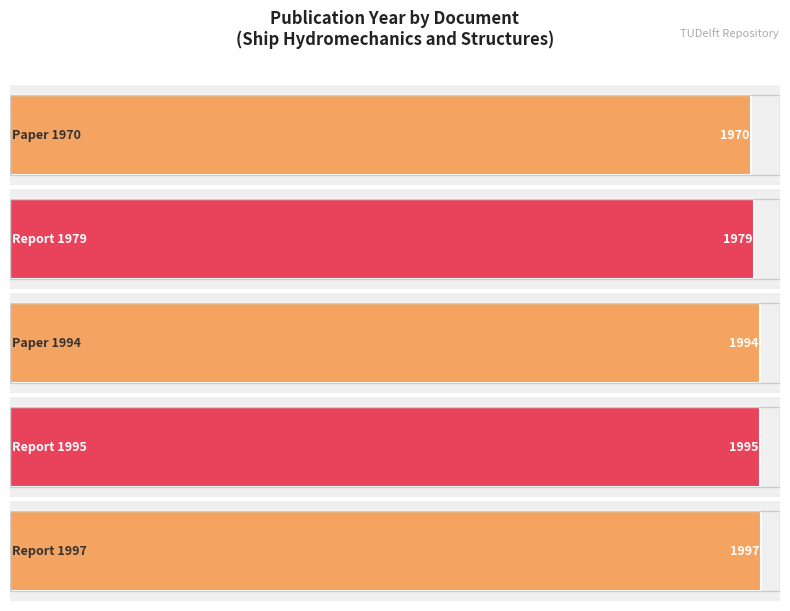

Reading left to right, list all the values displayed in this chart.

1970	1979	1994	1995	1997